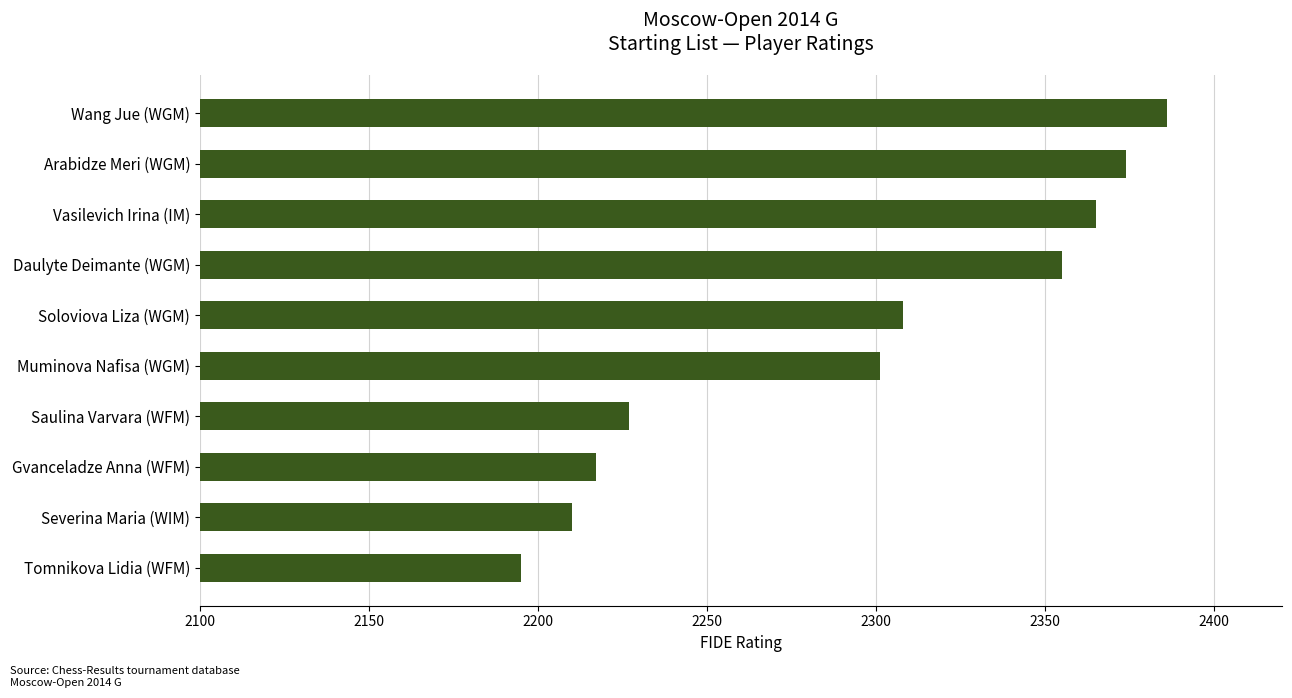

What is the difference between the values at Soloviova Liza (WGM) and Saulina Varvara (WFM)?

81